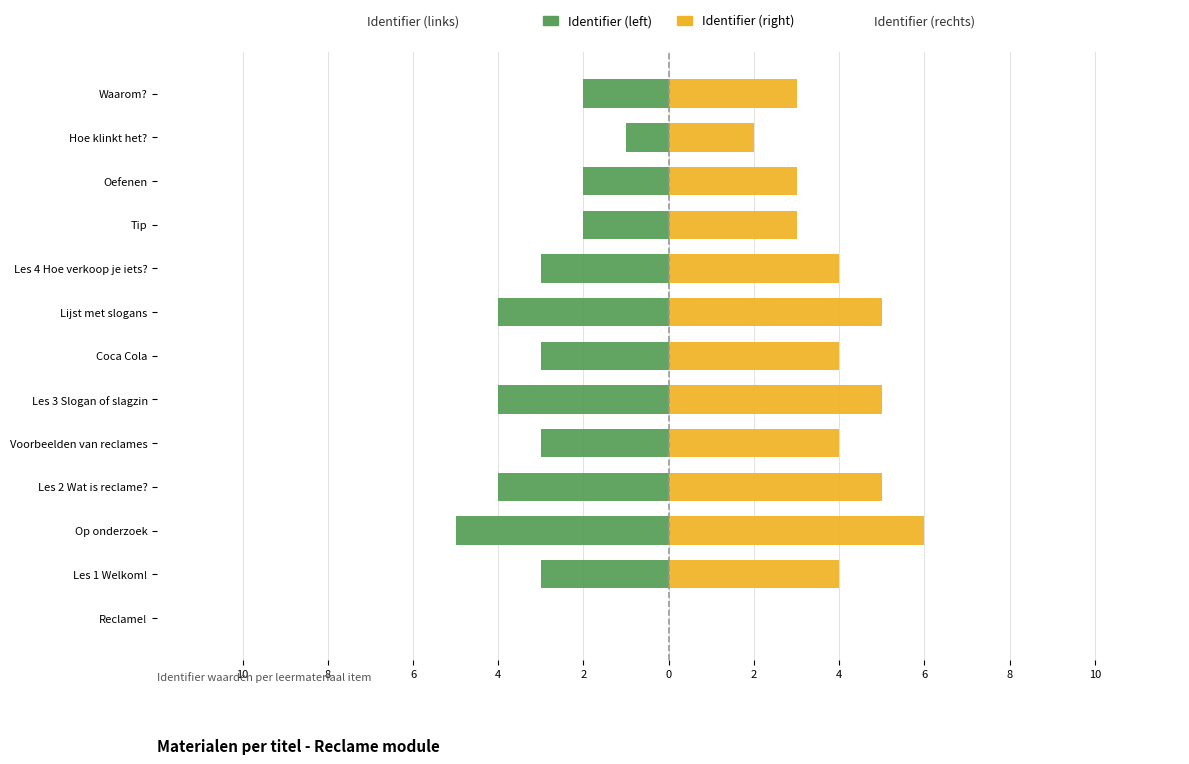

Is it true that Identifier (right) equals -4 at Reclame!?

False